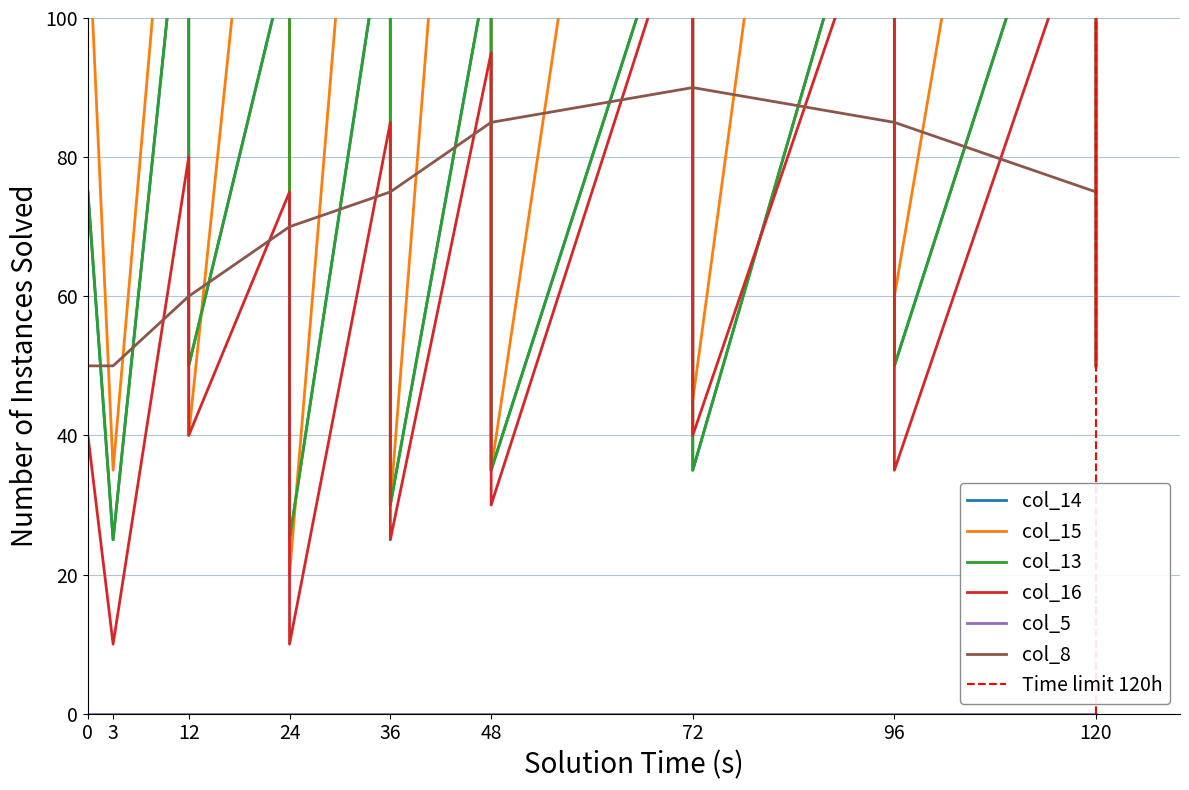

True or false: col_14 has a value of 14 at 96.

False